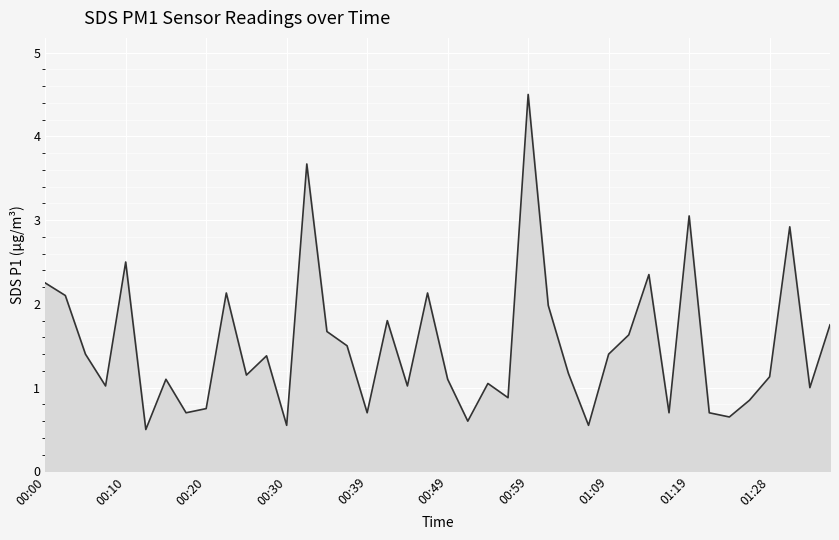

What is the difference between the maximum and minimum values?

4.0